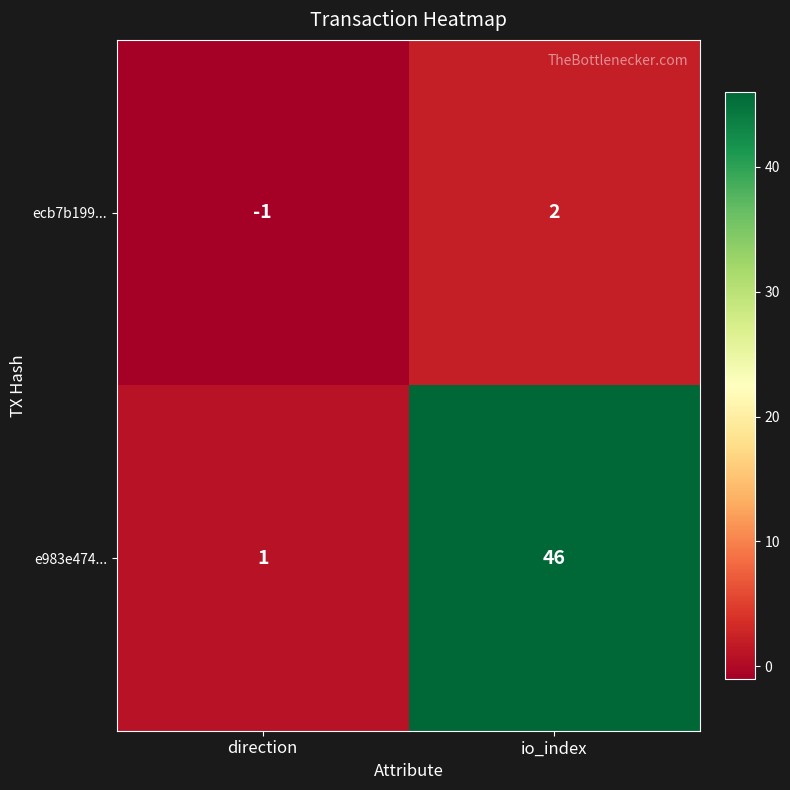

Rank the series at io_index from lowest to highest value.

ecb7b199..., e983e474...